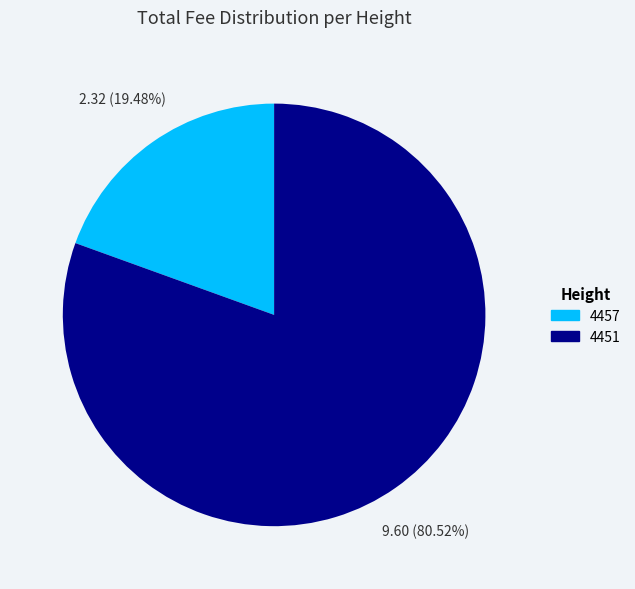

Combined, what portion of the pie is 4457 and 4451?

100.0%